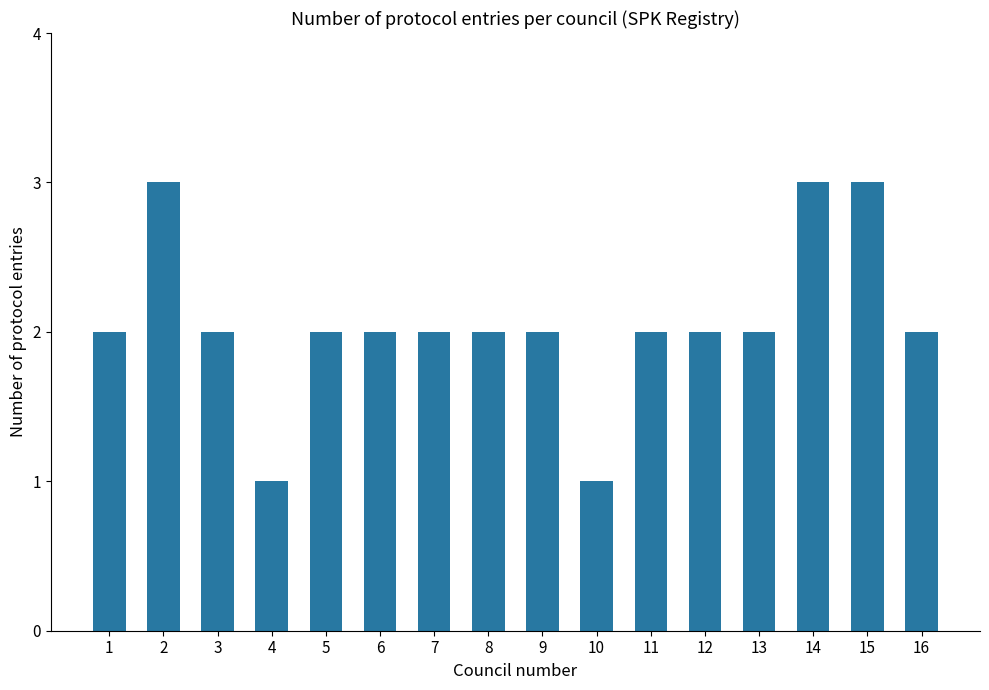

What is the ratio of the value at 15 to the value at 4?

3.0